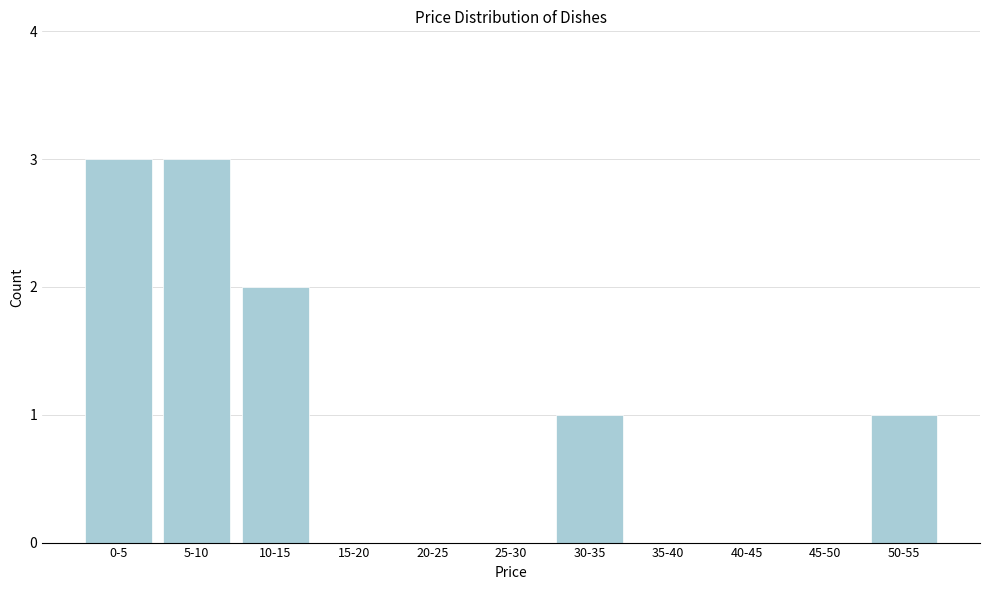

Reading left to right, transcribe all the data shown in this chart.

0-5=3	5-10=3	10-15=2	15-20=0	20-25=0	25-30=0	30-35=1	35-40=0	40-45=0	45-50=0	50-55=1